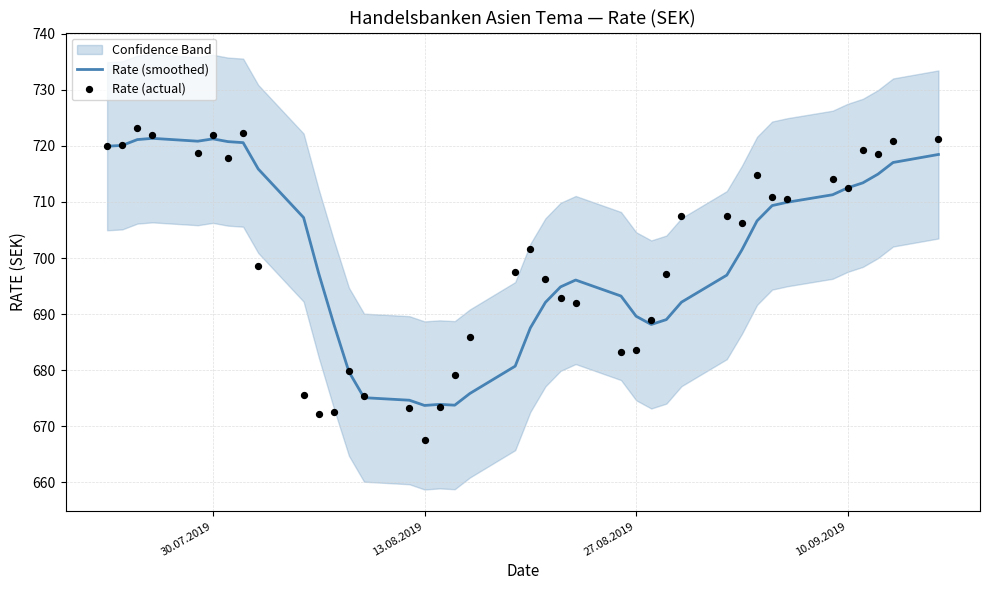

Which series contains the highest Y value?

Rate (actual)